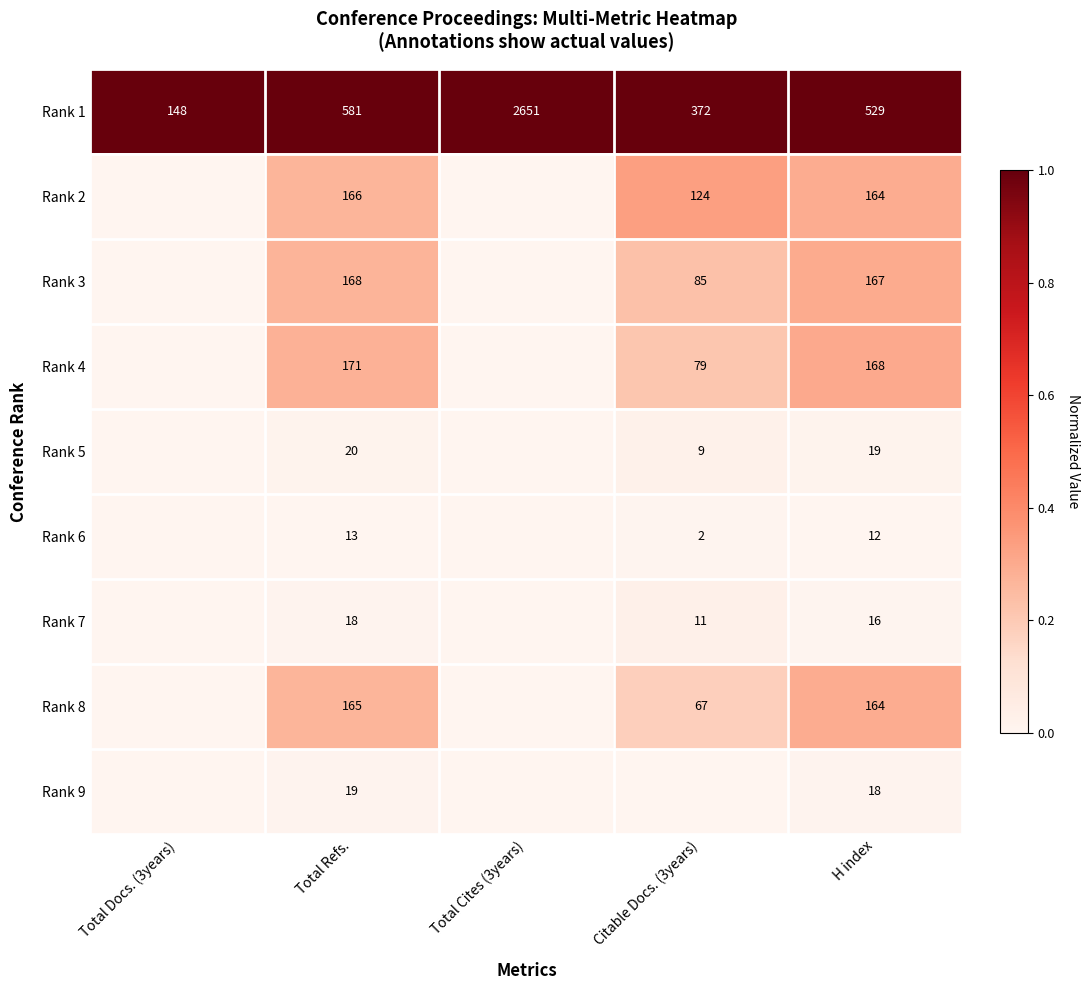

At Total Refs., list the series in order from largest to smallest.

Rank 1, Rank 4, Rank 3, Rank 2, Rank 8, Rank 5, Rank 9, Rank 7, Rank 6